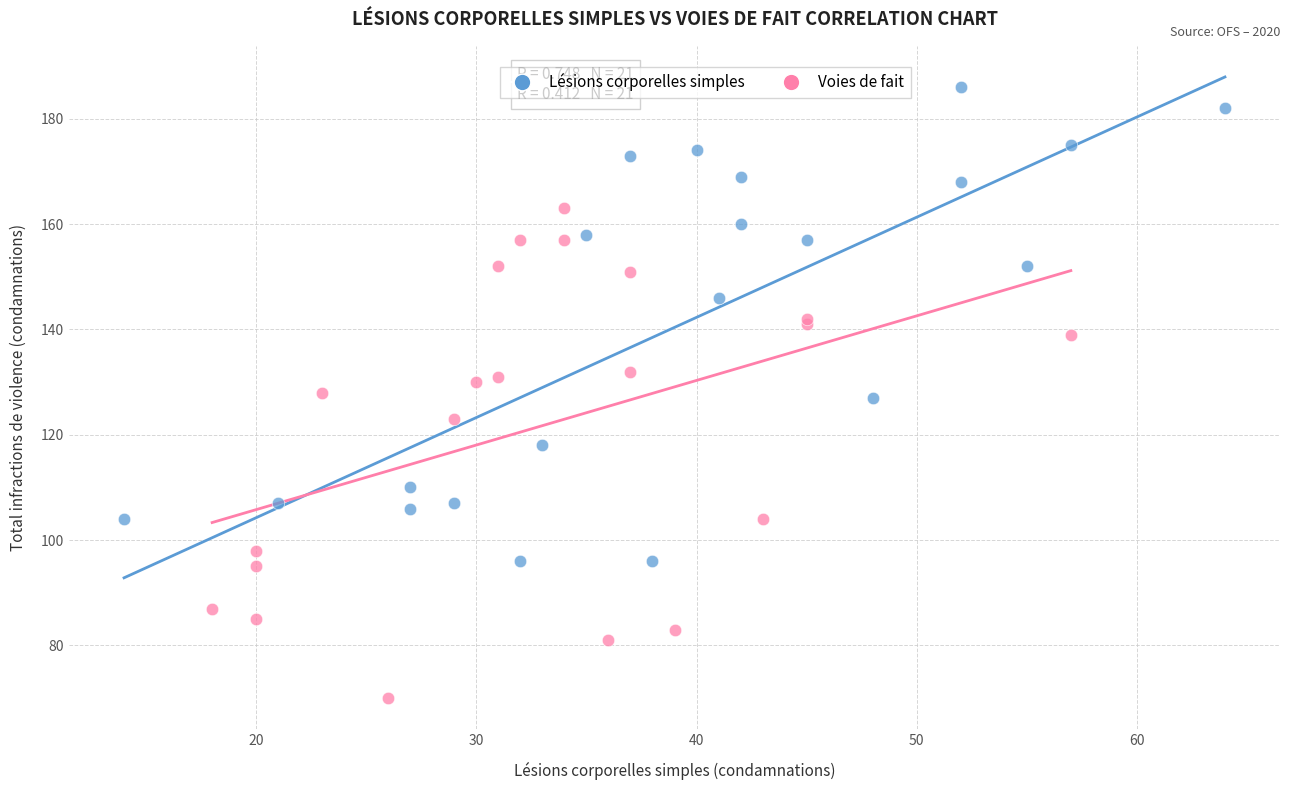

Which series contains the lowest Y value?

Voies de fait